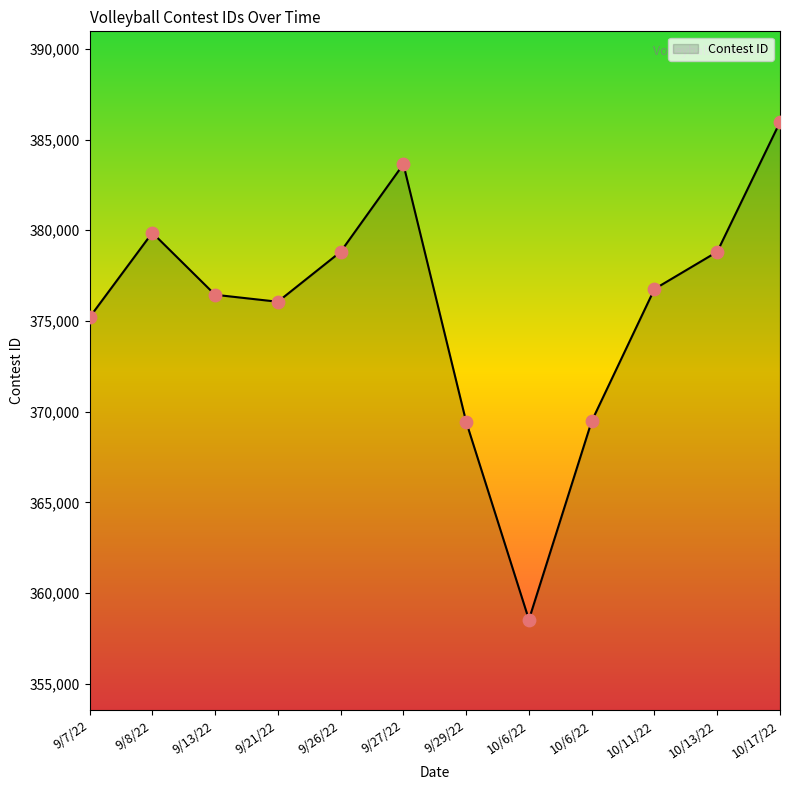

Which has a higher value, 10/6/22 or 9/7/22?

9/7/22